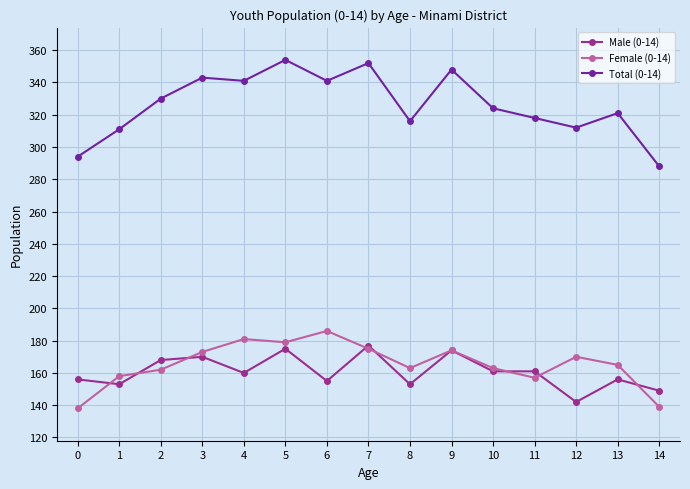

Count the number of categories in the chart.

15